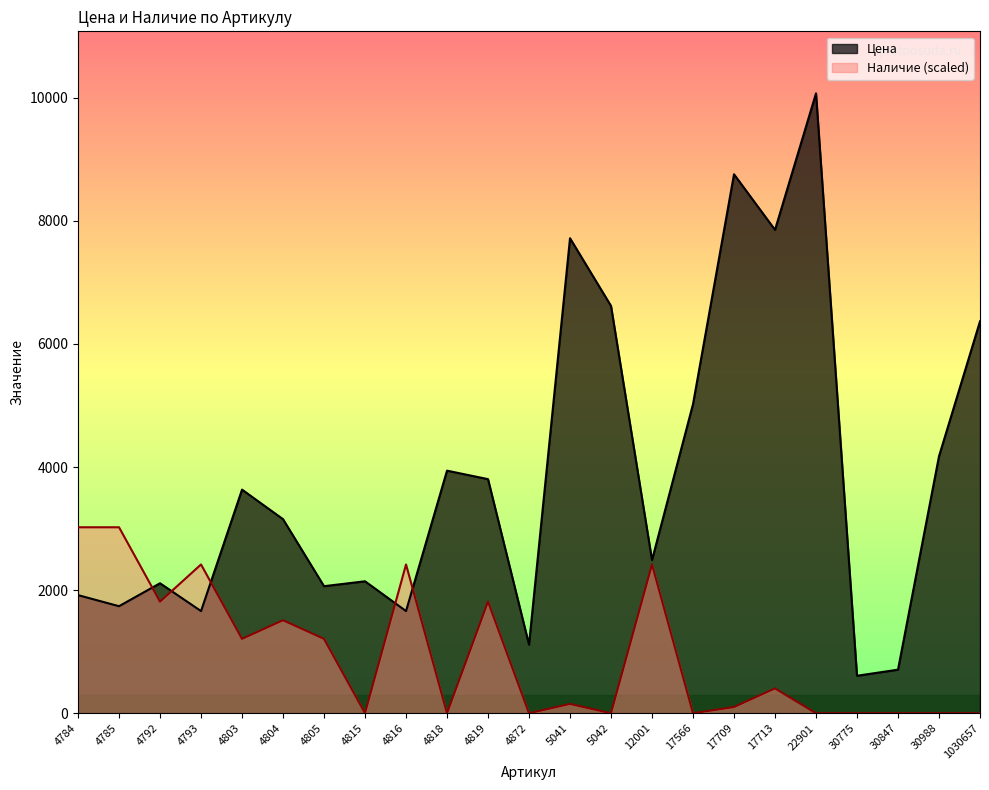

True or false: Цена has more than 1 interior local peaks.

True